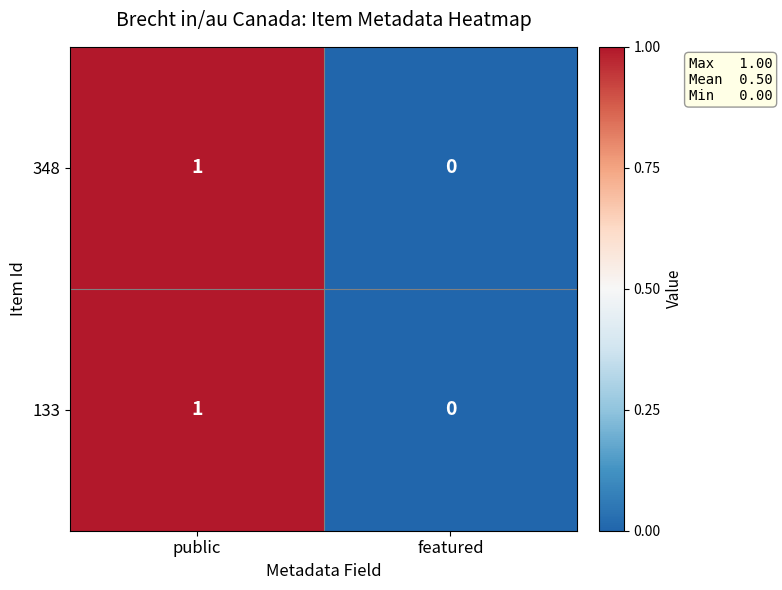

At which category is the sum across all series the highest?

public